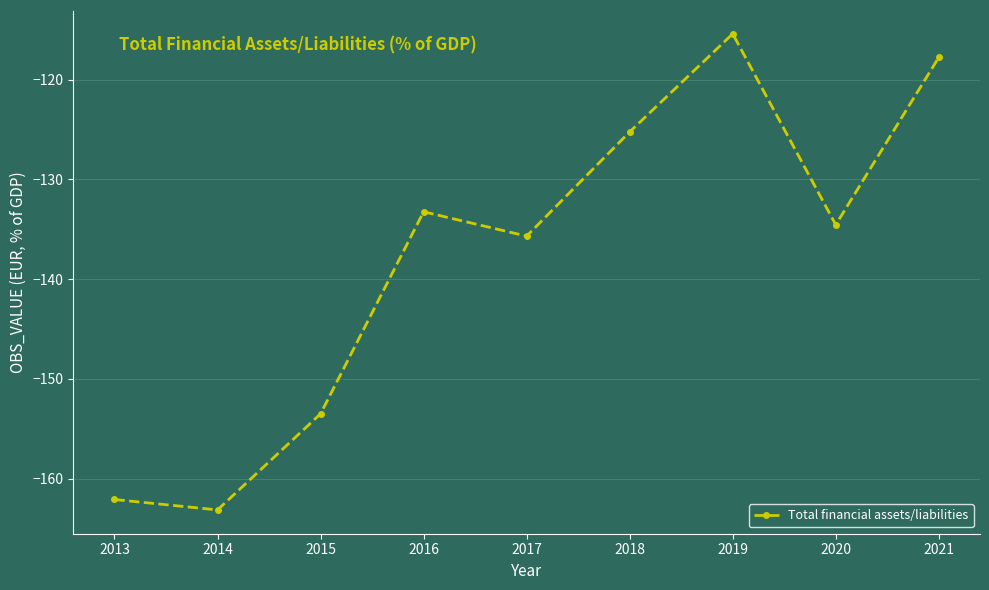

How many values are below -134?

5